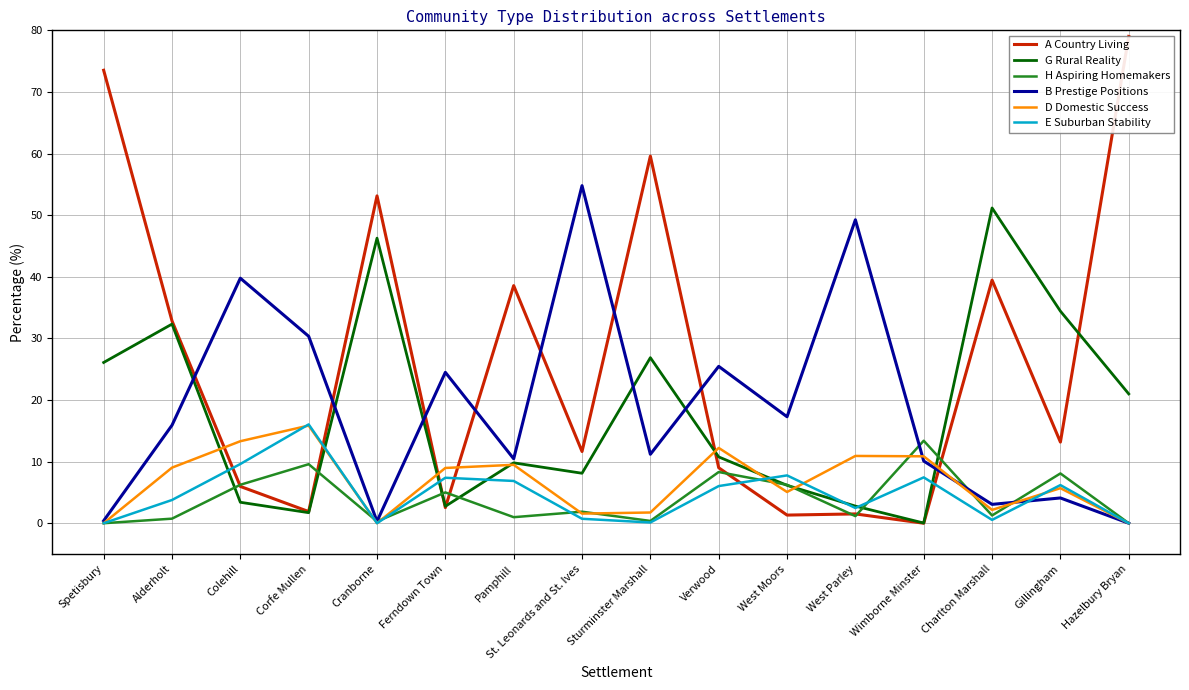

At which label does B Prestige Positions reach its minimum?

Hazelbury Bryan